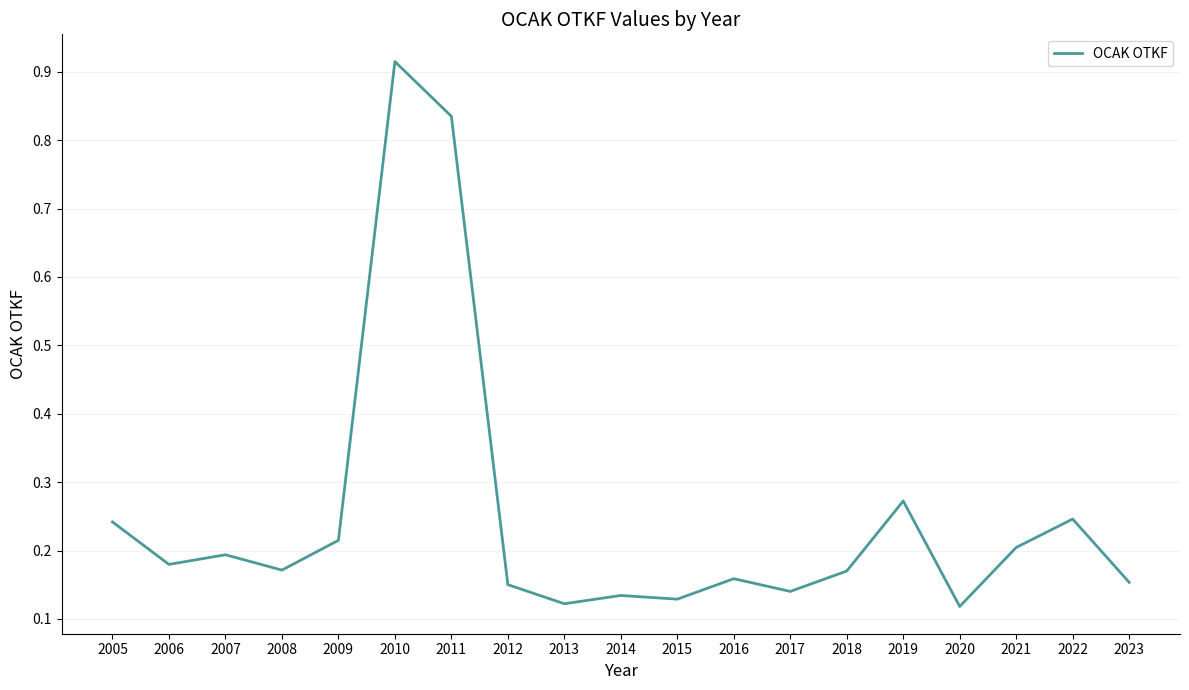

How many series are shown in this chart?

1